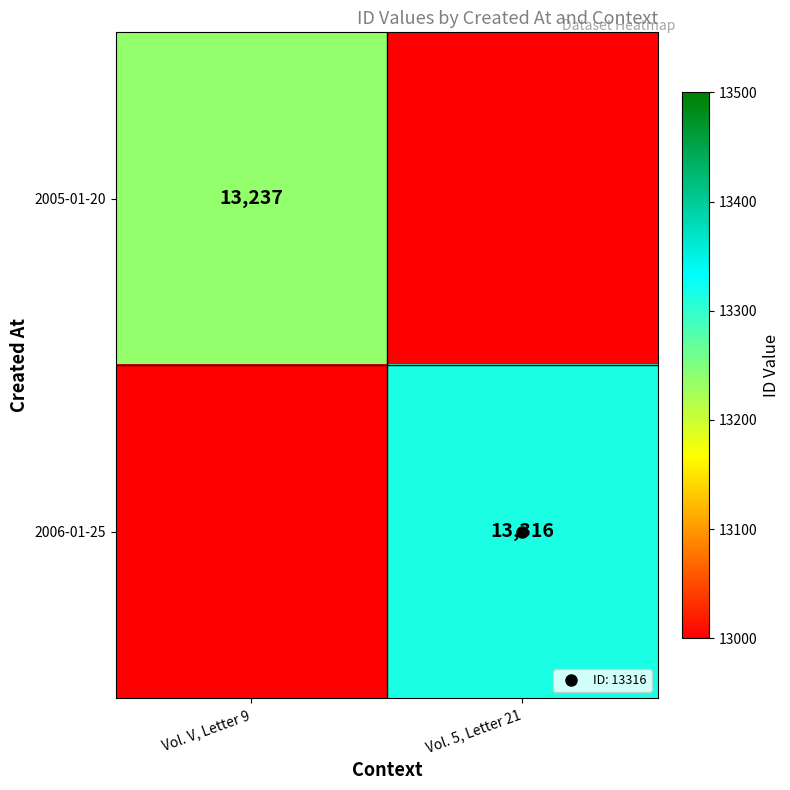

Which label corresponds to the largest value in the chart?

Vol. 5, Letter 21